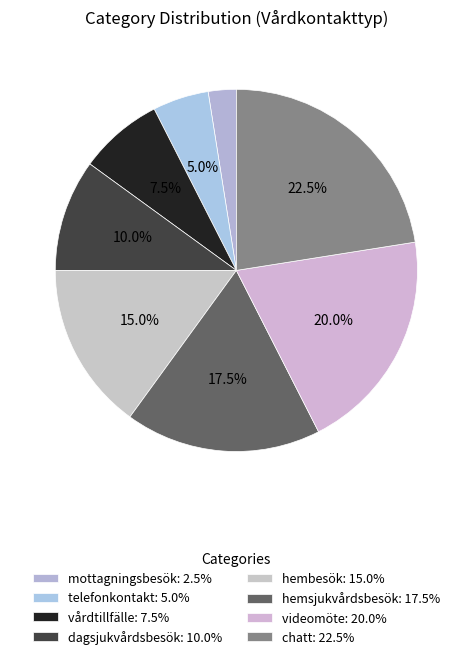

To the nearest percent, what is the difference between the videomöte and telefonkontakt slice percentages?

15%